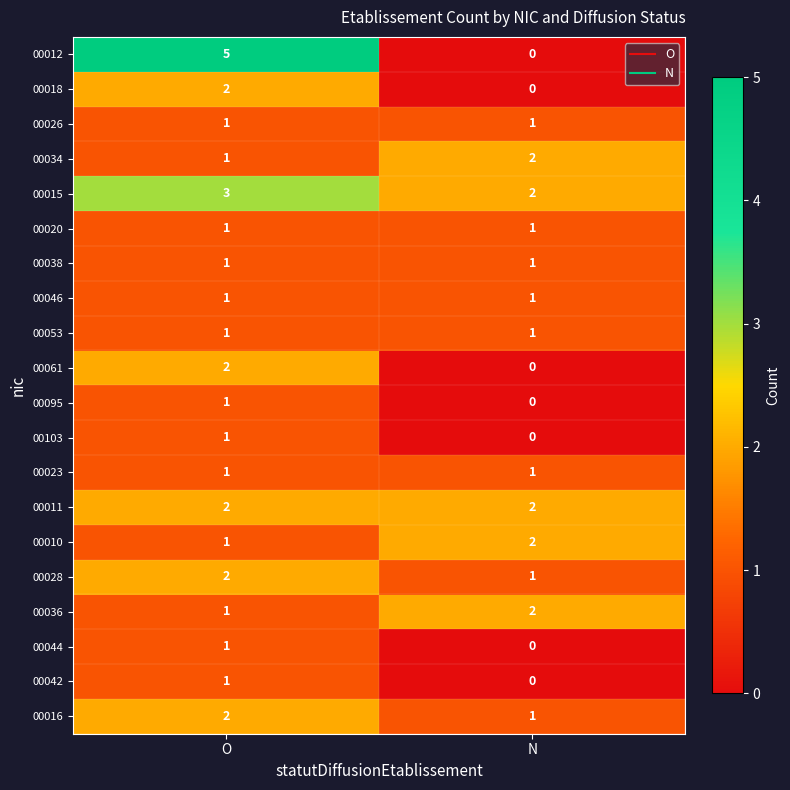

The 00023 series shows 1 at O. True or false?

True